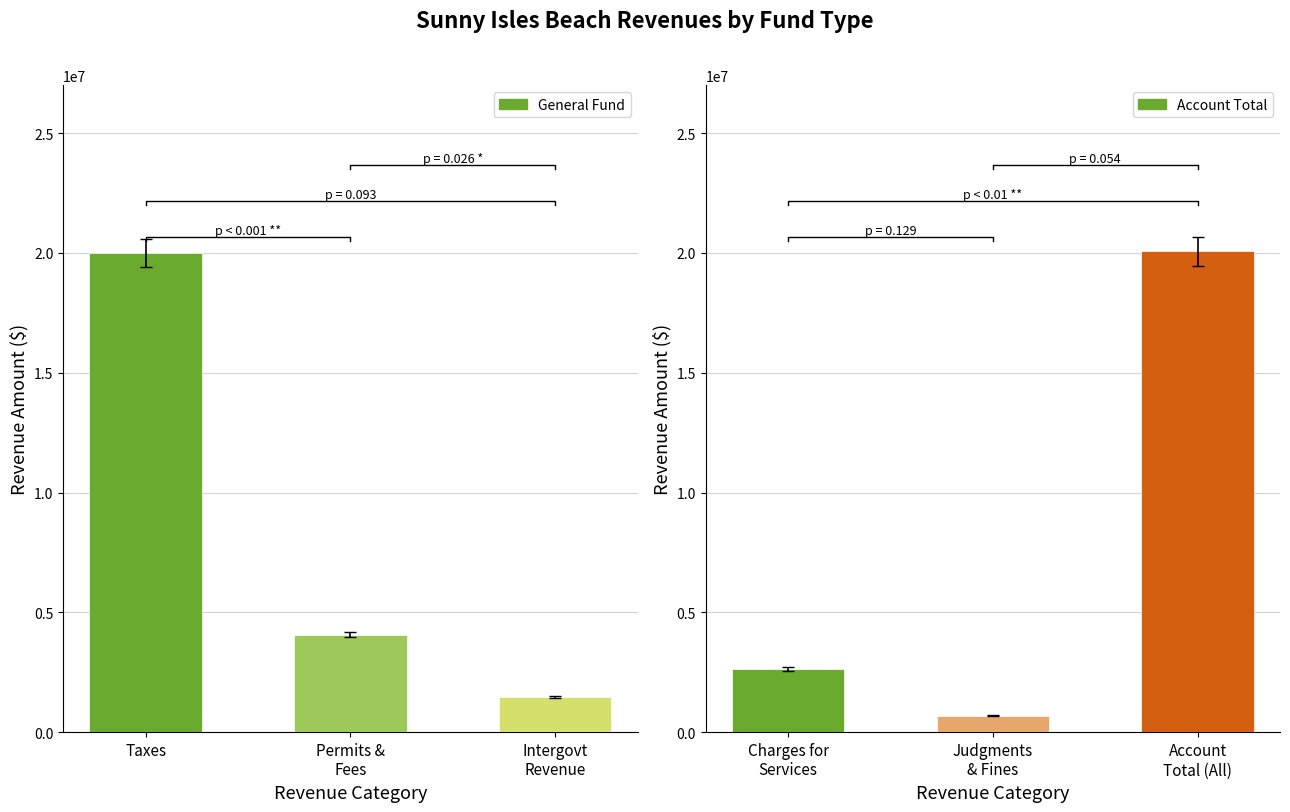

Reading left to right, what are all the values shown in this chart?

General Fund: 19993522	4071727	1456129
Account Total: 2625347	688860	20069151